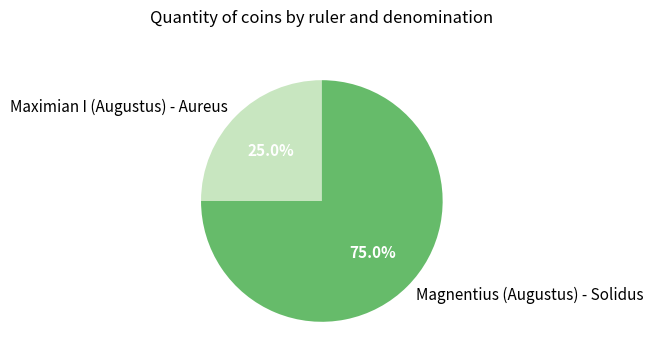

What is the largest slice in the pie chart?

Magnentius (Augustus) - Solidus